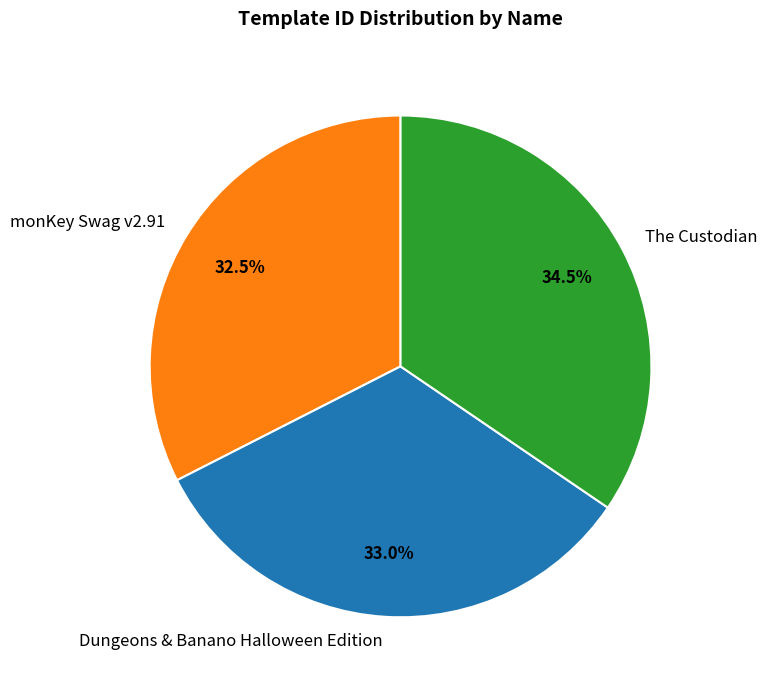

What is the ratio of the value at The Custodian to the value at Dungeons & Banano Halloween Edition?

1.0